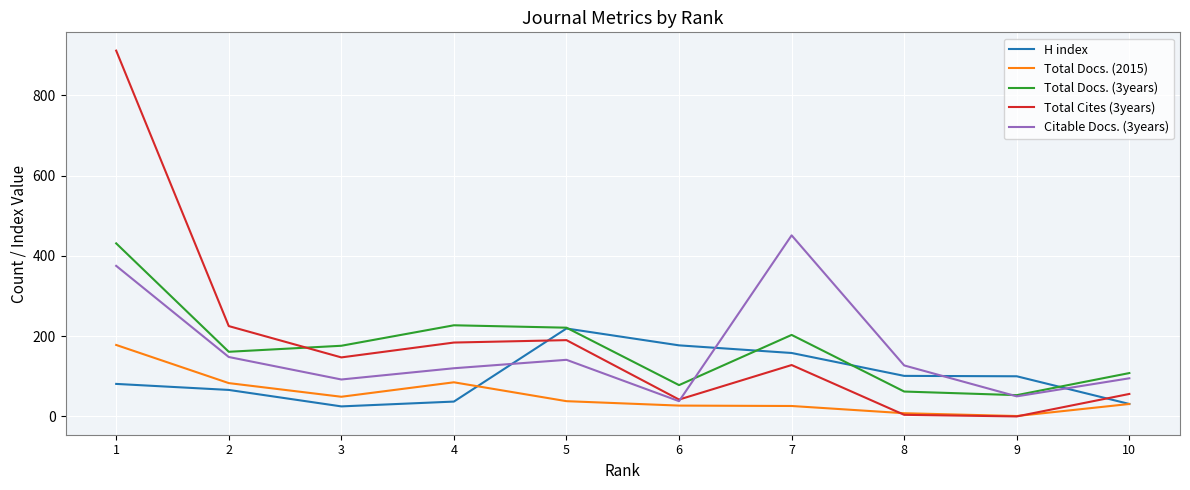

What is the difference between the highest and lowest values at 5?

183